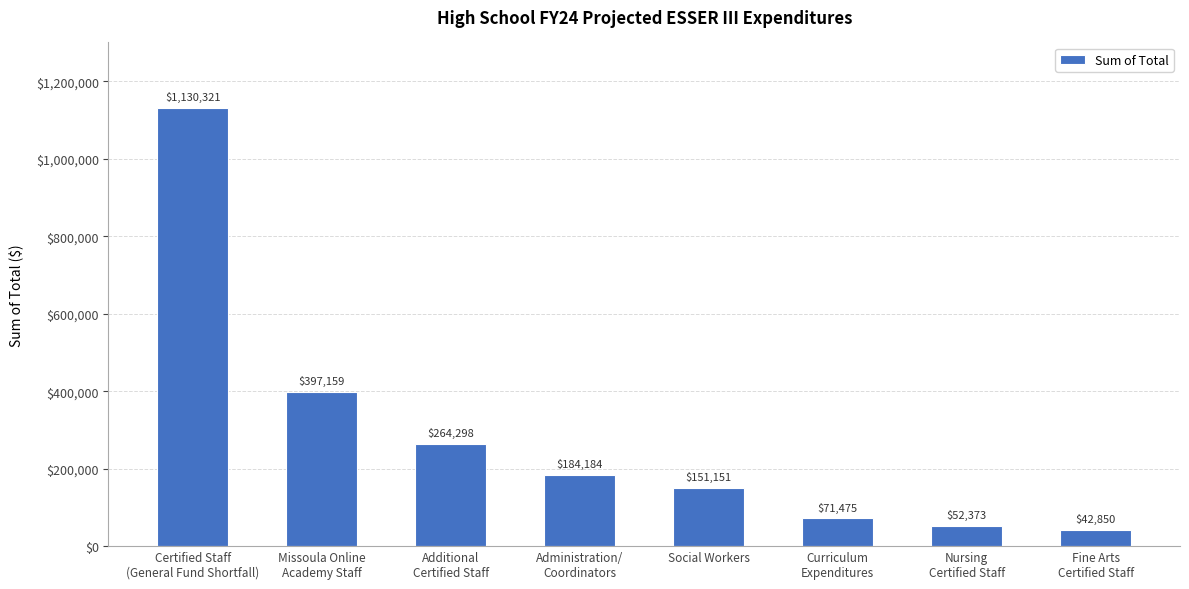

What is the value of the 4th bar from the left?

184184.2